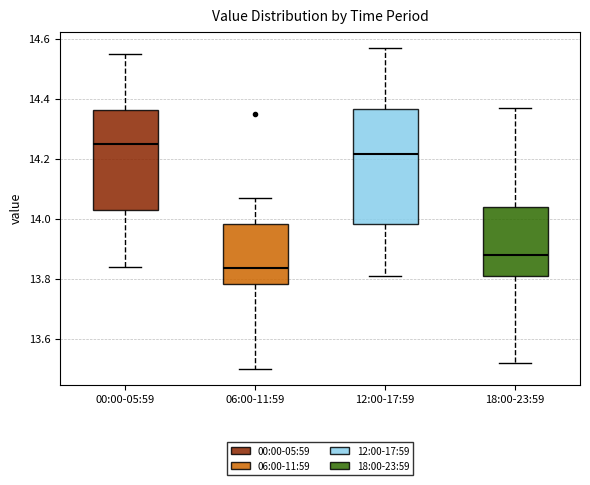

Which box is the tallest, from its lower edge to its upper edge?

12:00-17:59